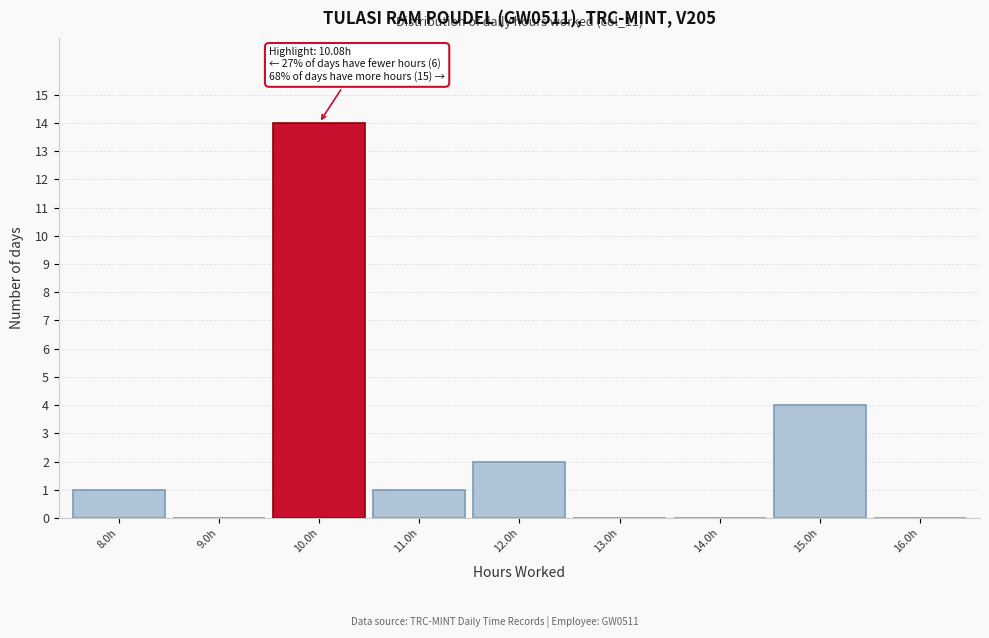

Which range on the x-axis has the tallest bar?

9.5 to 10.5